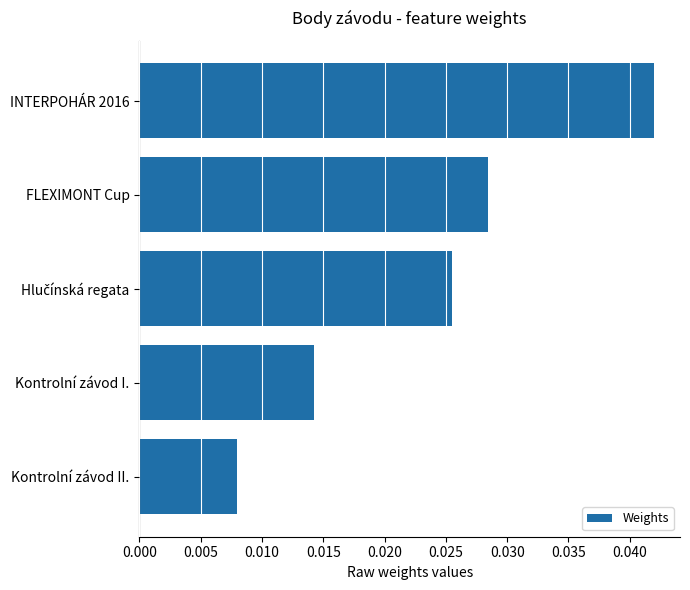

How many data points does each series have?

5